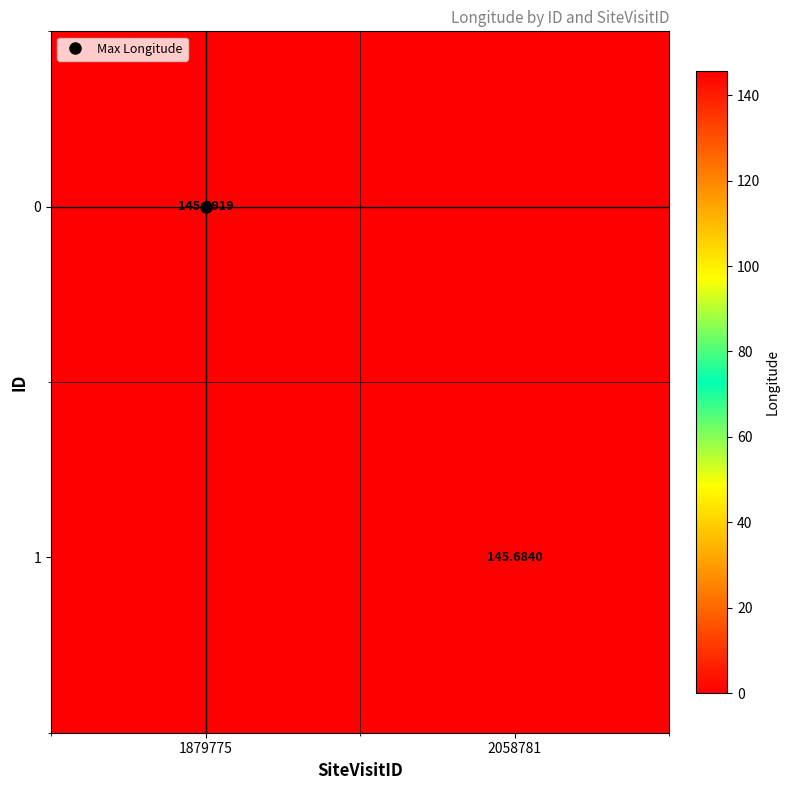

How many data points in 1 are less than 145?

1